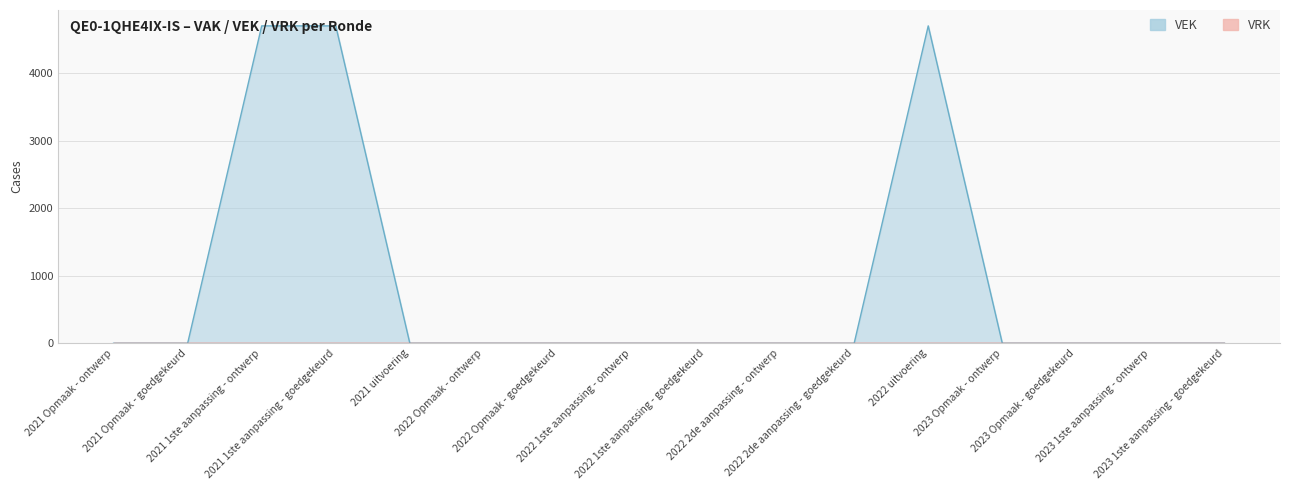

Reading right to left, what are all the values shown in this chart?

0	0	0	0	4704	0	0	0	0	0	0	0	4704	4704	0	0